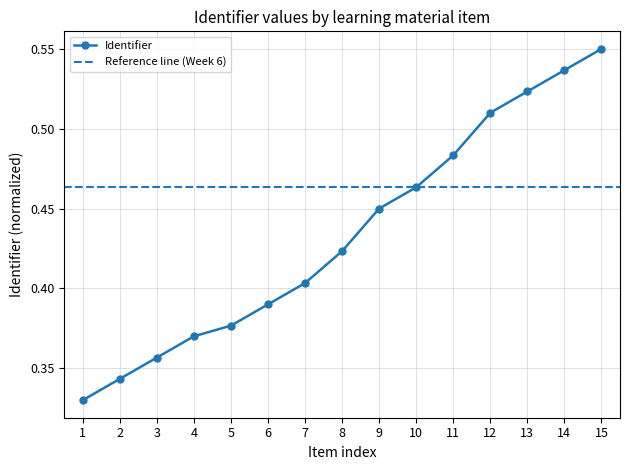

List the labels in order of Identifier value, largest first.

15, 14, 13, 12, 11, 10, 9, 8, 7, 6, 5, 4, 3, 2, 1